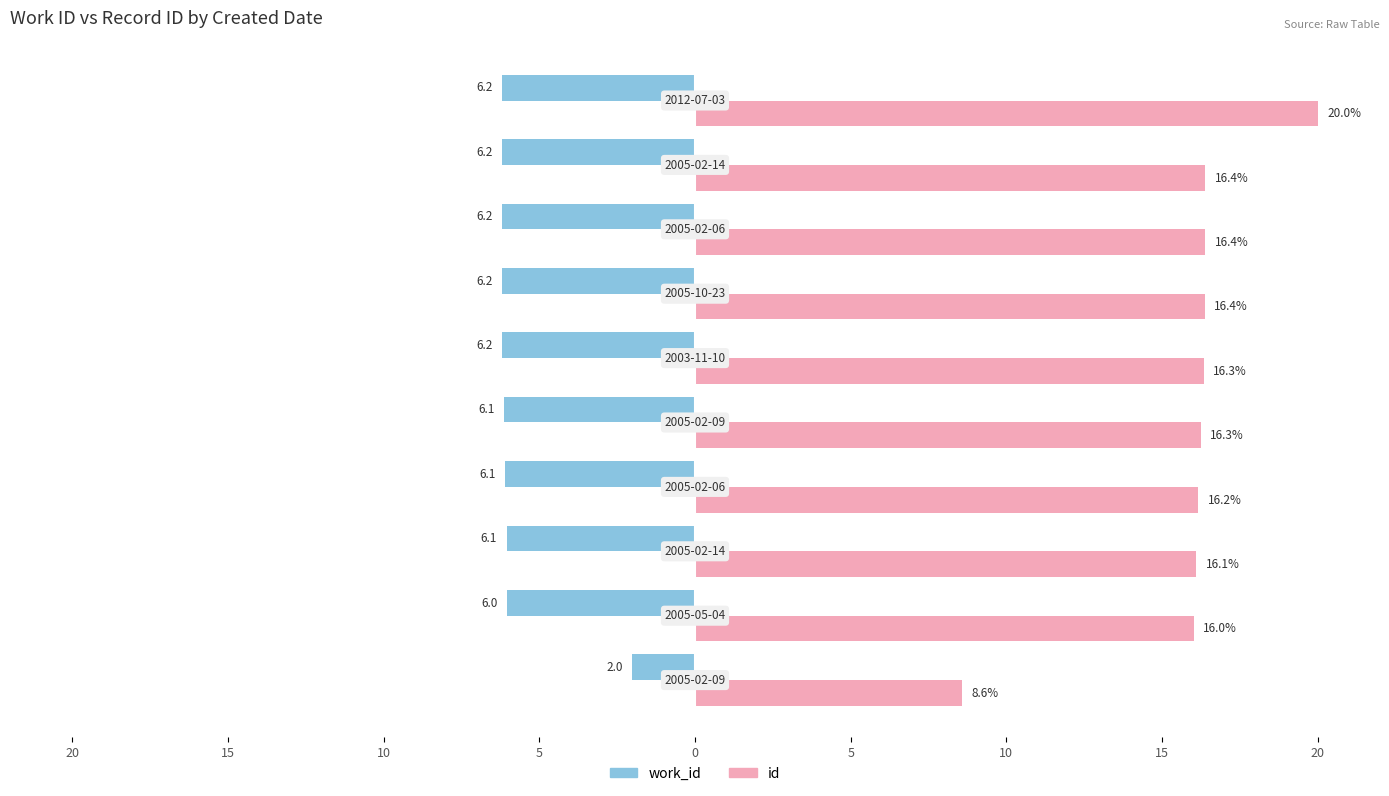

Which series has the widest spread of values?

id